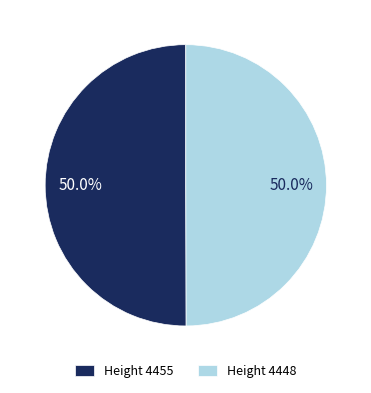

To the nearest percent, what is the average slice percentage?

50%